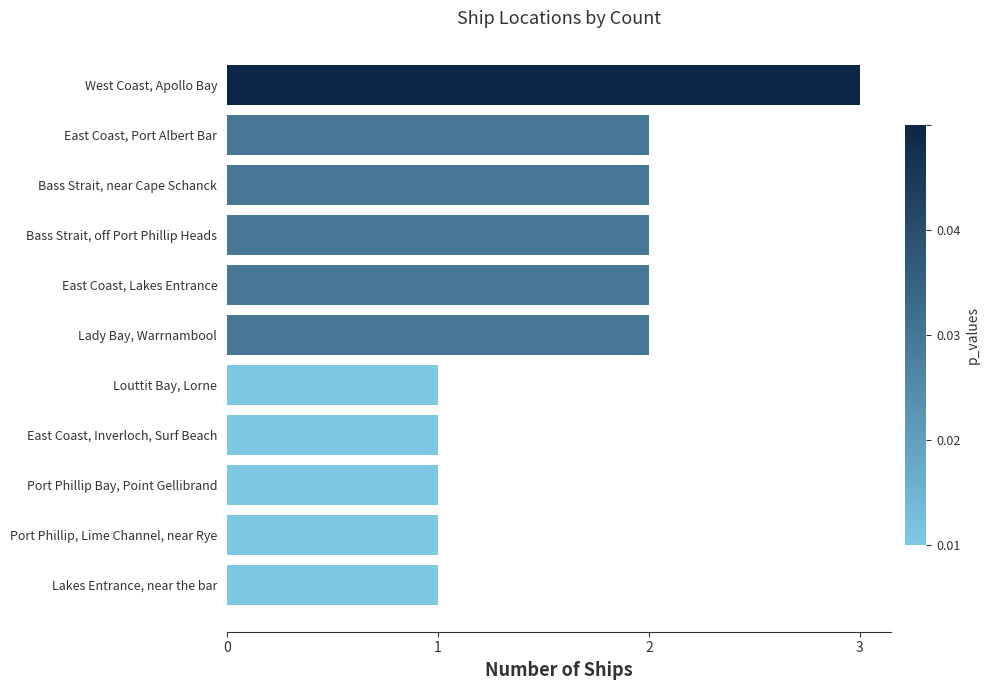

What is the sum of all values?

18